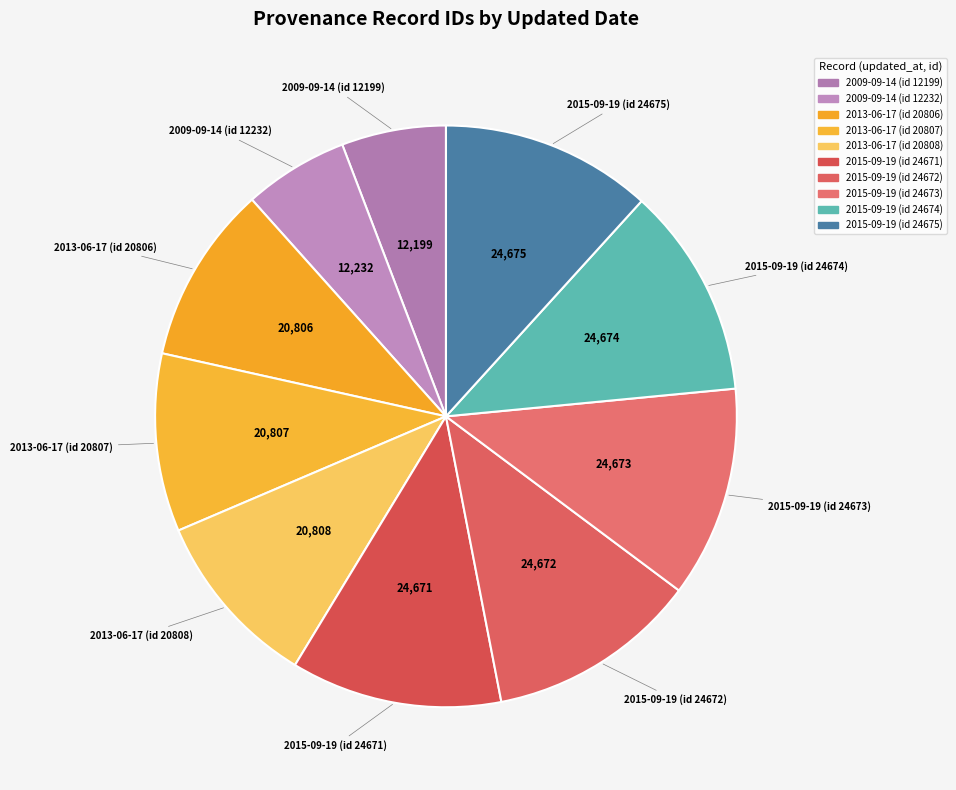

Is 2015-09-19 (id 24671) the majority of the pie?

No